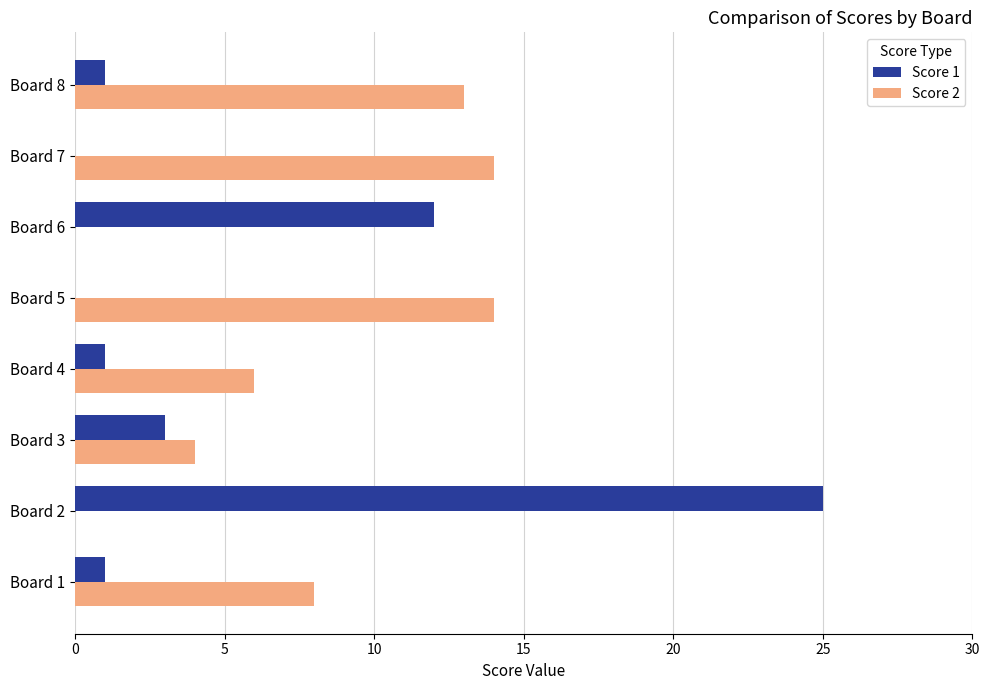

Which label corresponds to the largest value in the chart?

Board 2